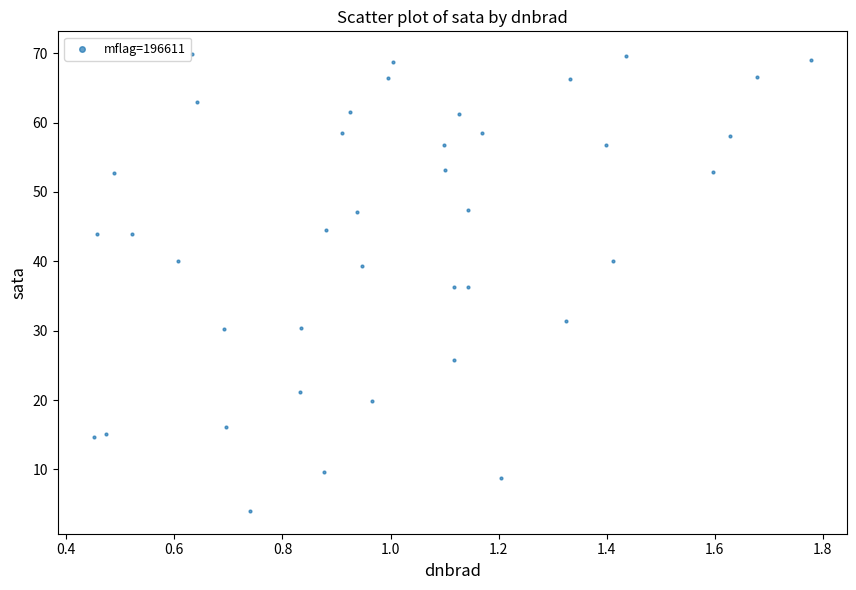

What is the range of X values (max minus min)?

1.3